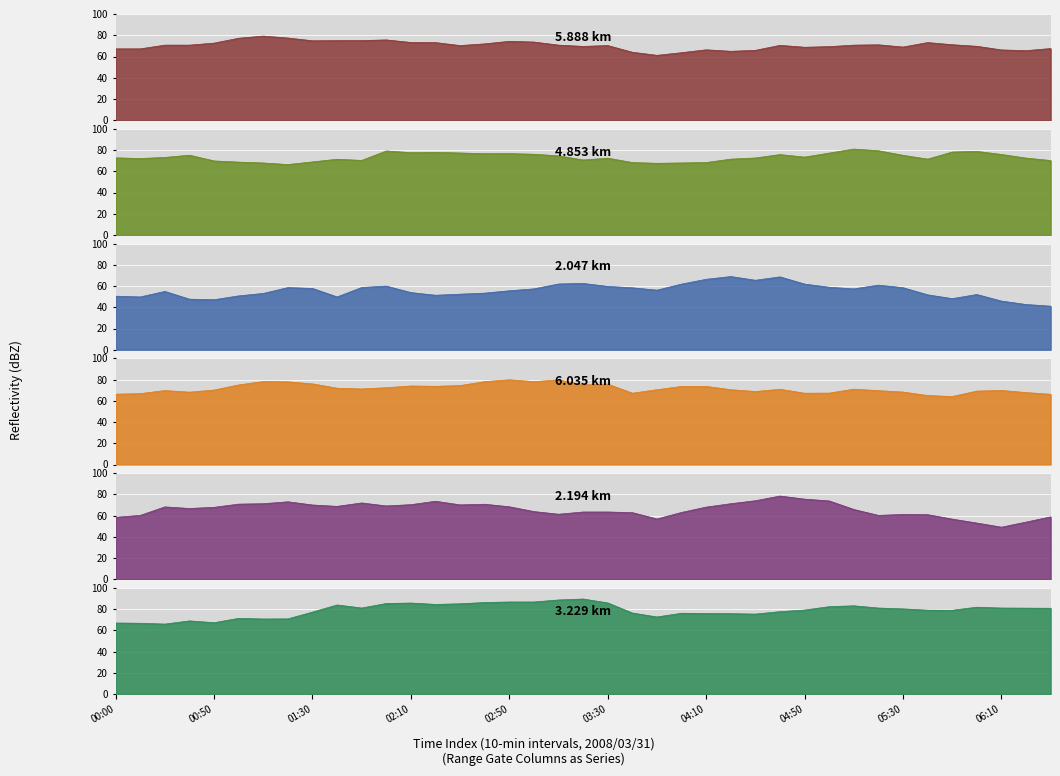

Rank the series by their maximum value, from lowest to highest.

2.047, 2.194, 5.888, 6.035, 4.853, 3.229